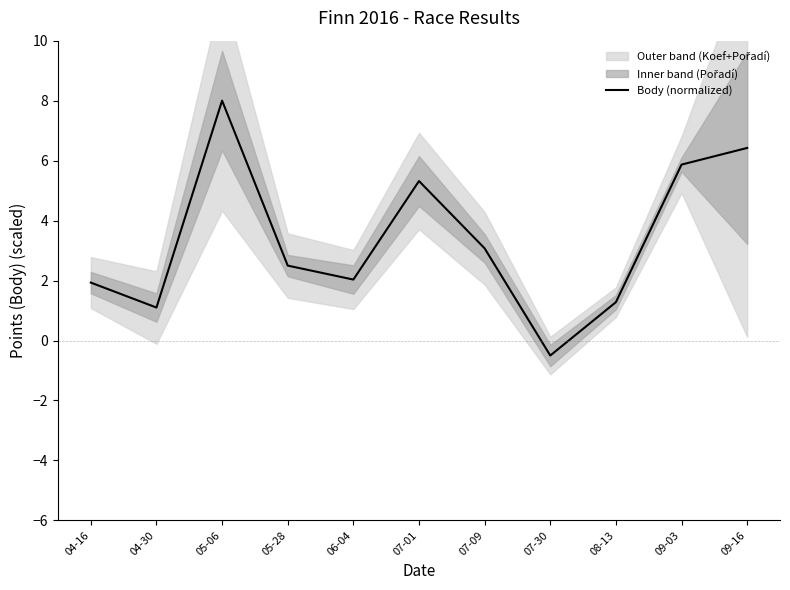

What is the change in value from 05-06 to 08-13?

-6.7